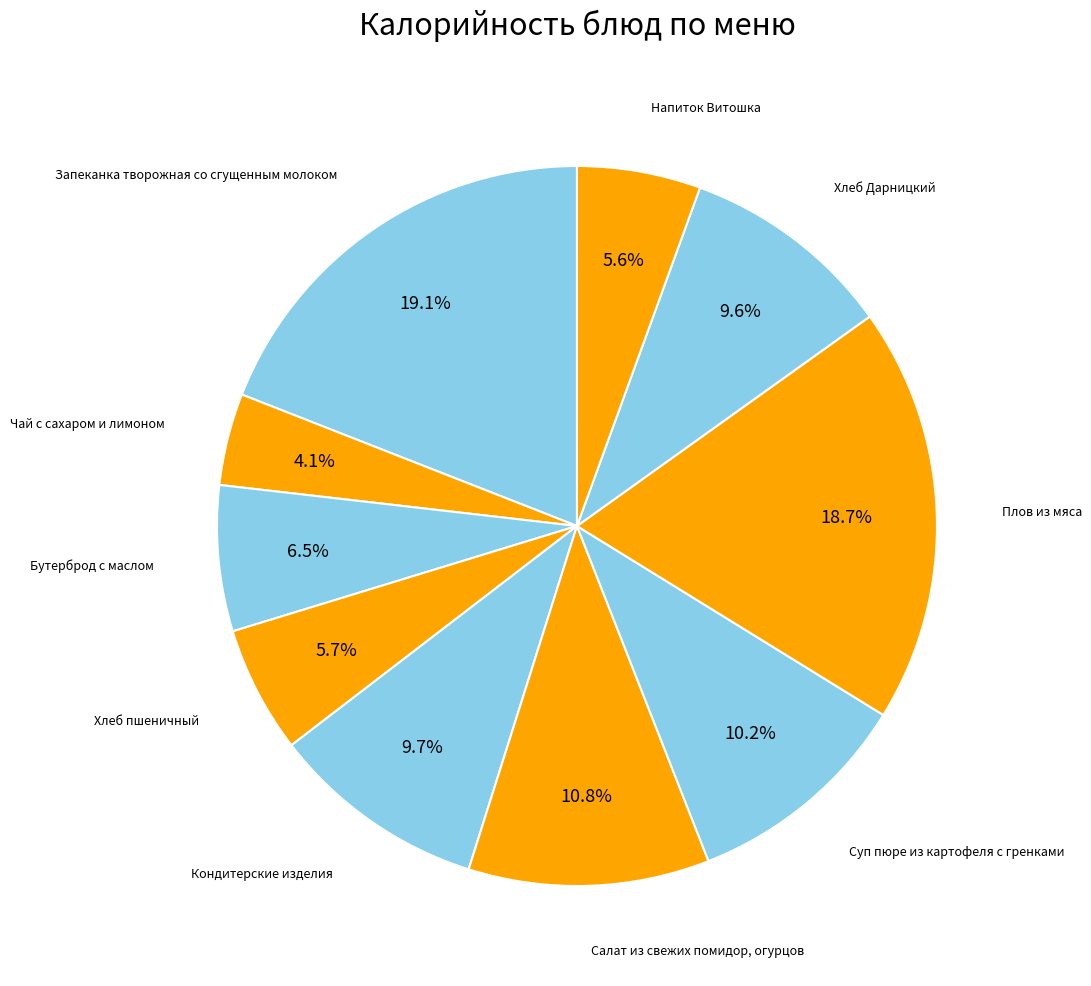

The Запеканка творожная со сгущенным молоком slice represents 9% of the pie. True or false?

False